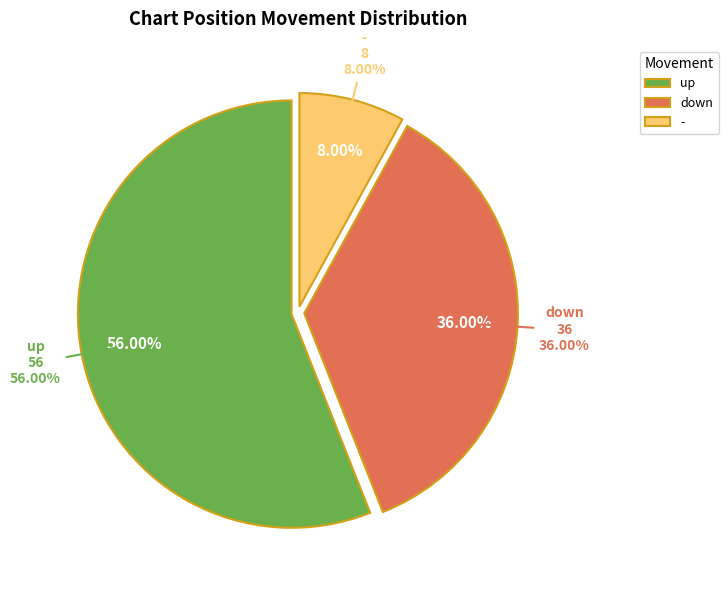

Does - account for over 50% of the chart?

No